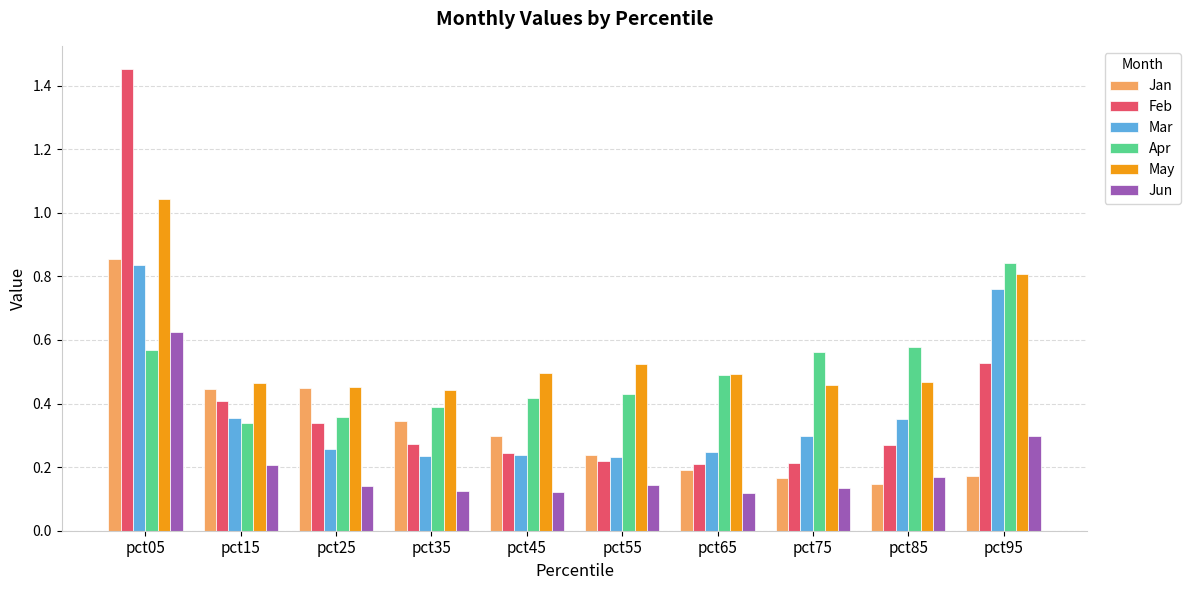

Is it true that Feb equals 0.2 at pct65?

True